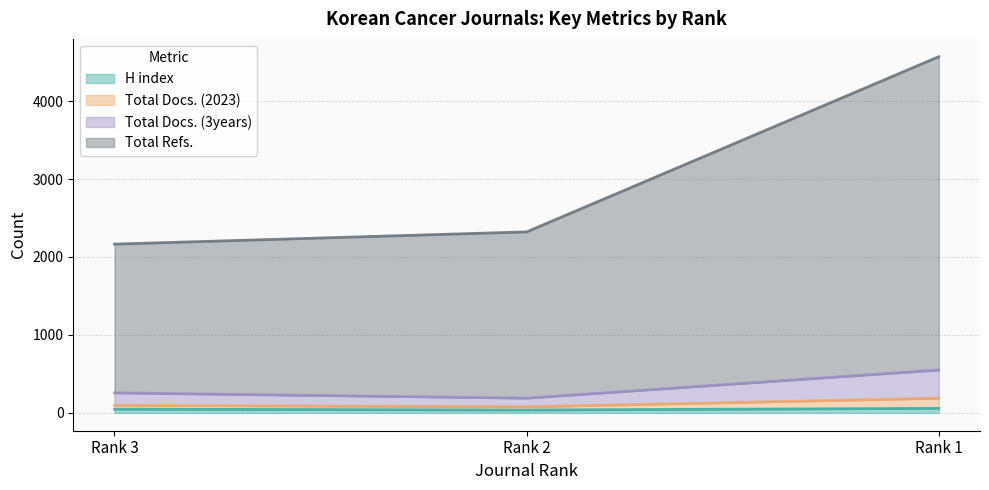

What is the difference between the H index values at Rank 3 and Rank 2?

11